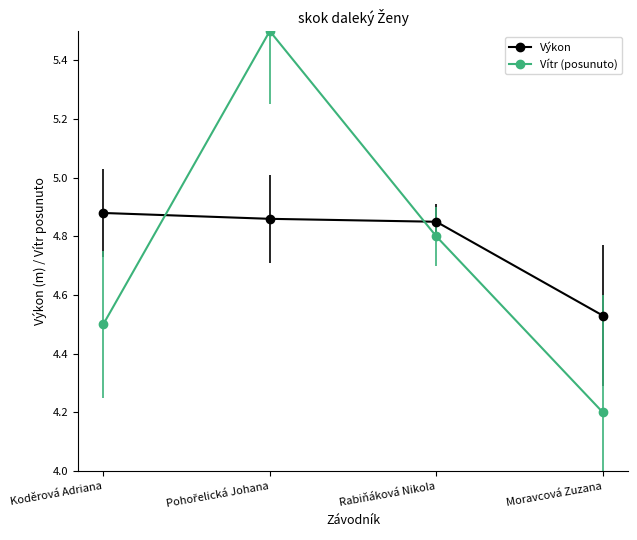

How many Vítr (posunuto) values are between 4 and 5?

3